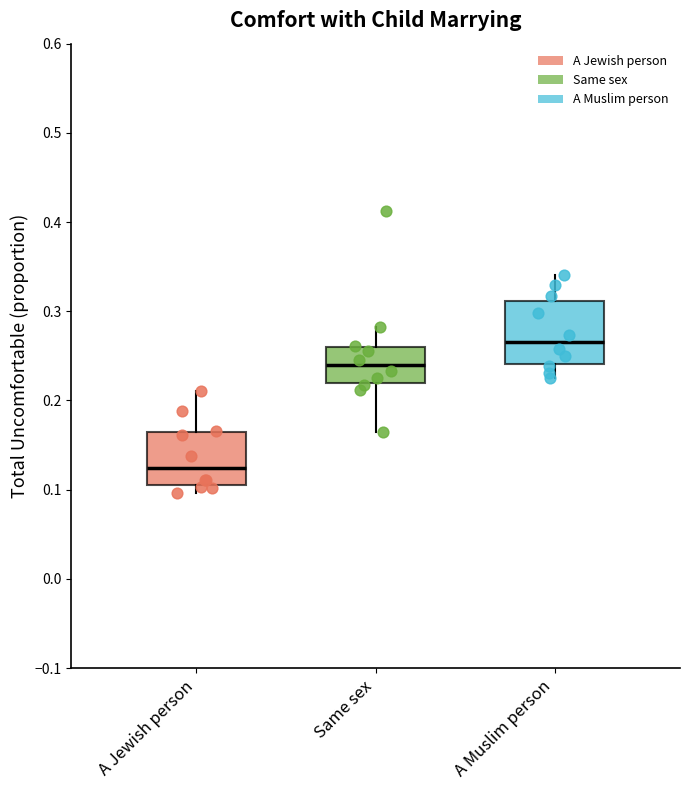

Reading left to right, transcribe this box plot: for each box, give where its median line is, the range the box spans, and where its two whiskers end, as read against the y-axis. The values are not printed on the chart, so give them approximately, as read against the axis.

A Jewish person: median 0.12, box 0.10 to 0.16, whiskers 0.10 (just below the box's lower edge) to 0.21
Same sex: median 0.24, box 0.22 to 0.26, whiskers 0.16 to 0.28
A Muslim person: median 0.27, box 0.24 to 0.31, whiskers 0.23 to 0.34